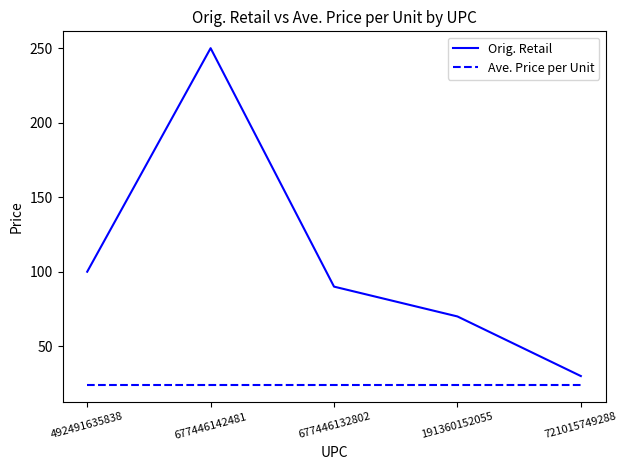

Which series has the largest range (max minus min)?

Orig. Retail